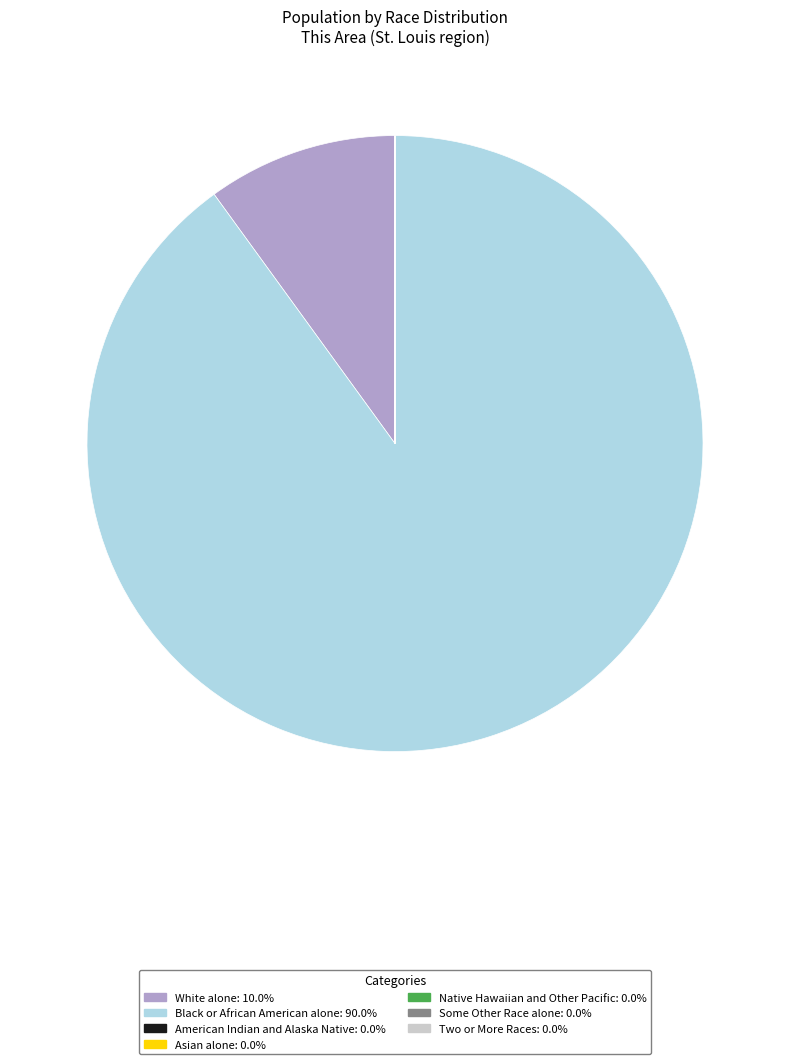

Do Black or African American alone and White alone together represent more than half of the pie?

Yes